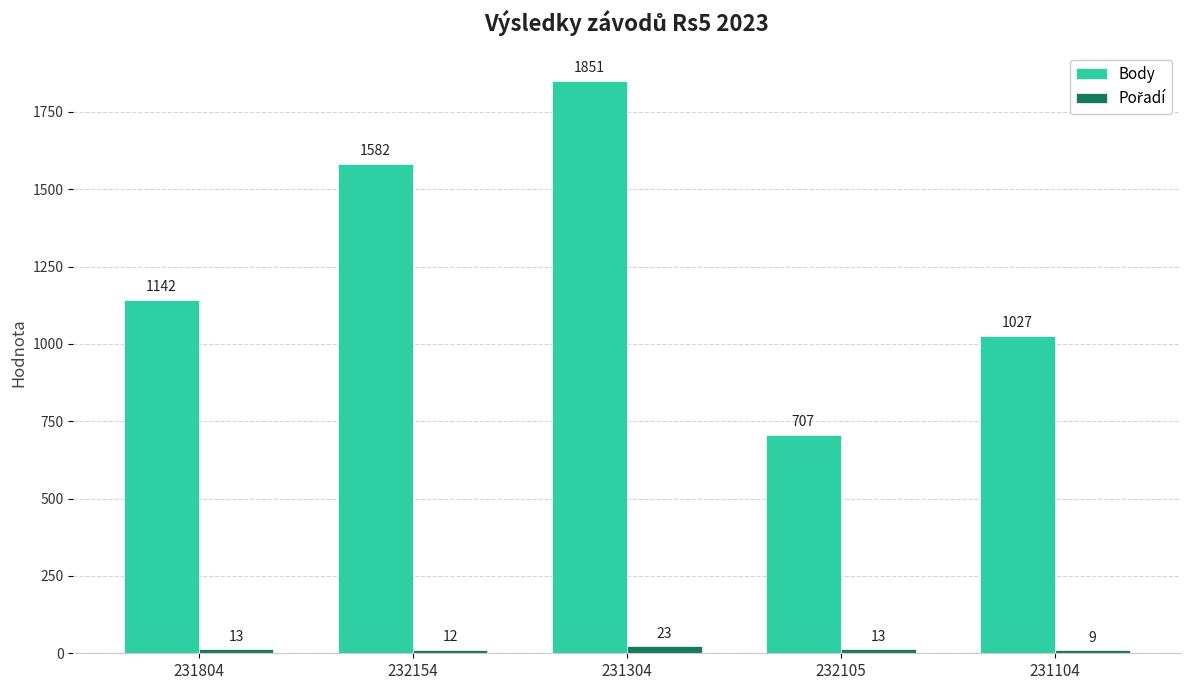

At which category is the sum across all series the highest?

231304